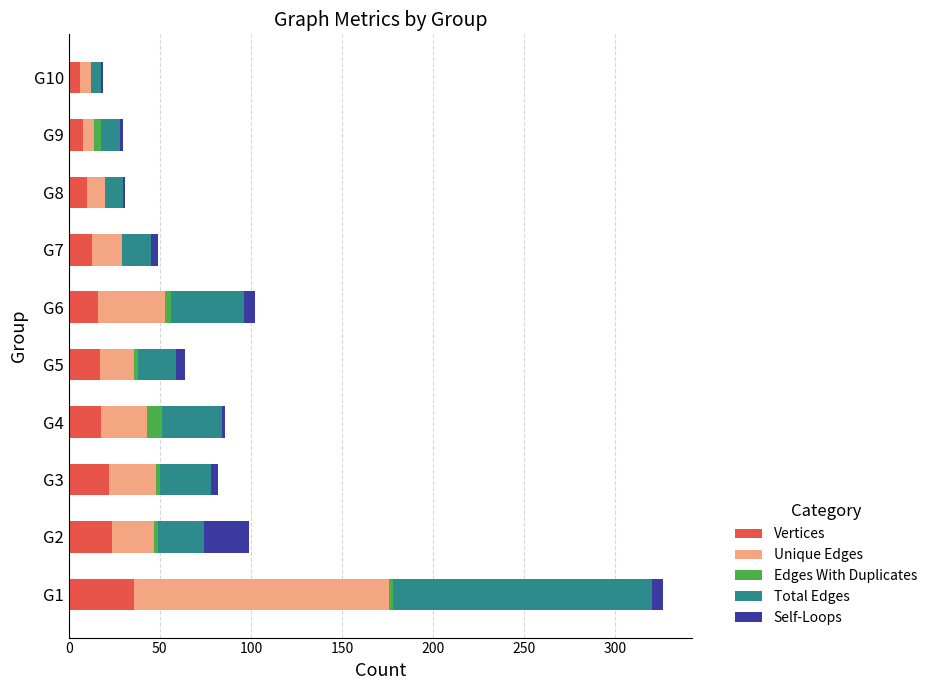

What is the maximum value for Vertices?

36